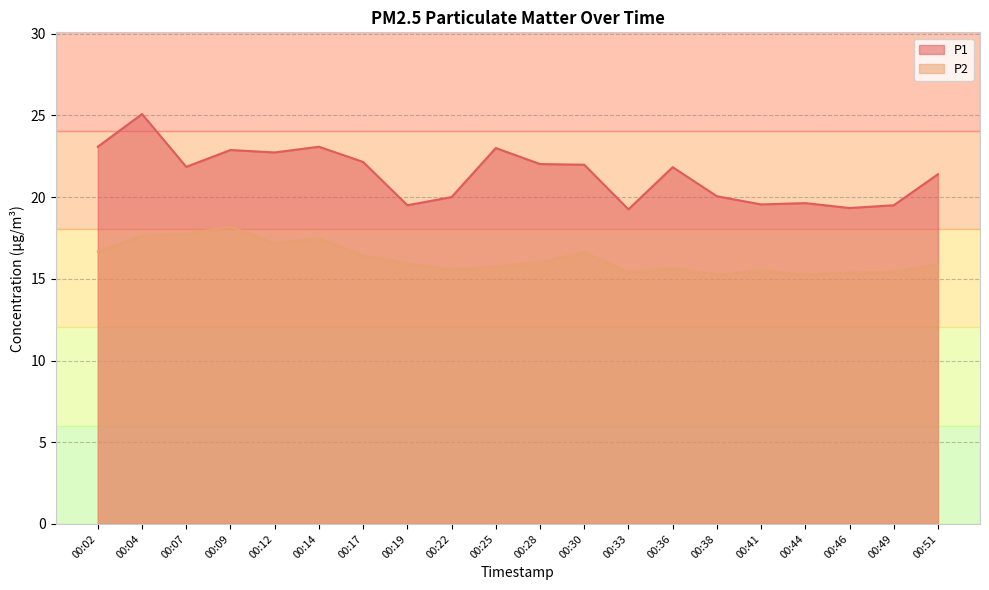

Reading left to right, extract all data points from this chart.

P1: 00:02=23.1	00:04=25.1	00:07=21.9	00:09=22.9	00:12=22.7	00:14=23.1	00:17=22.1	00:19=19.5	00:22=20.0	00:25=23.0	00:28=22.0	00:30=22.0	00:33=19.2	00:36=21.8	00:38=20.1	00:41=19.6	00:44=19.6	00:46=19.3	00:49=19.5	00:51=21.4
P2: 00:02=16.7	00:04=17.6	00:07=17.7	00:09=18.2	00:12=17.1	00:14=17.5	00:17=16.4	00:19=15.9	00:22=15.6	00:25=15.8	00:28=16.0	00:30=16.6	00:33=15.4	00:36=15.7	00:38=15.2	00:41=15.5	00:44=15.2	00:46=15.4	00:49=15.4	00:51=15.9